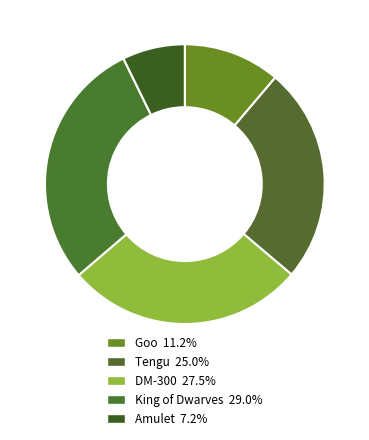

Between Goo and King of Dwarves, which is larger?

King of Dwarves